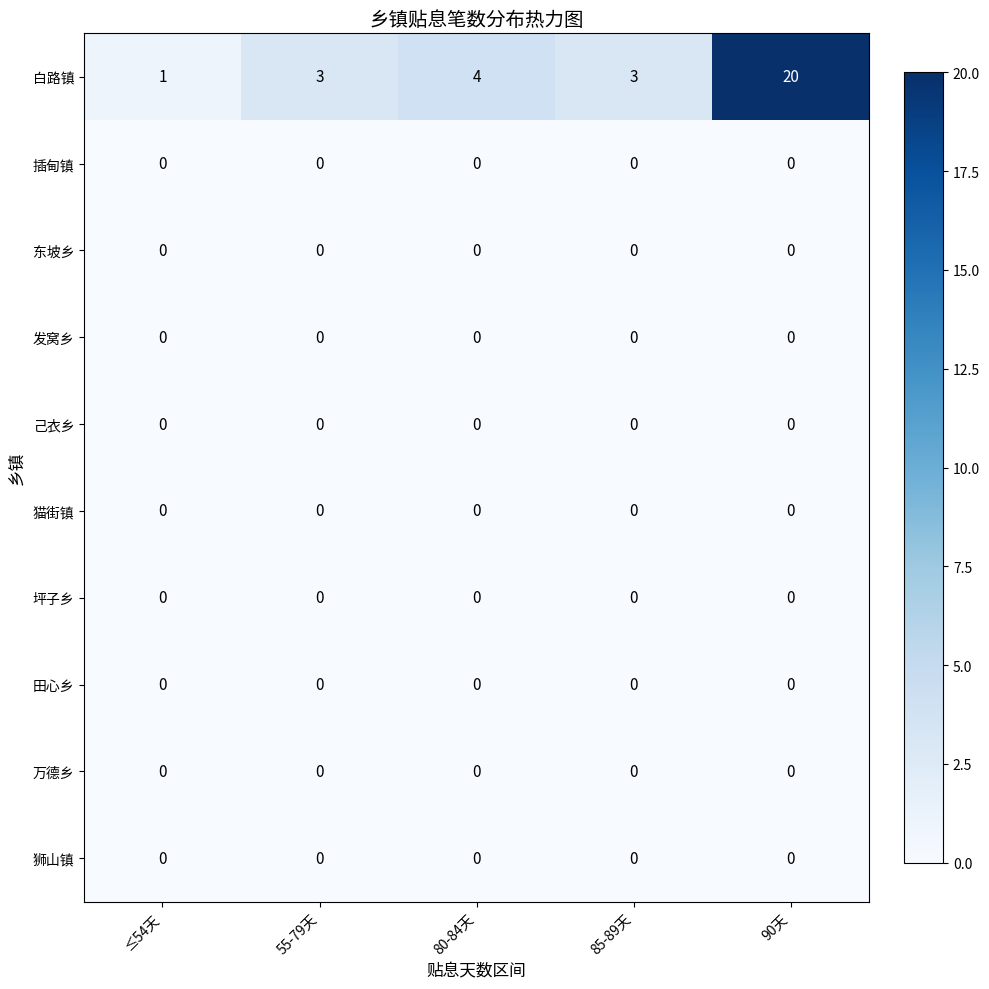

What is the highest value of the 白路镇 series?

20